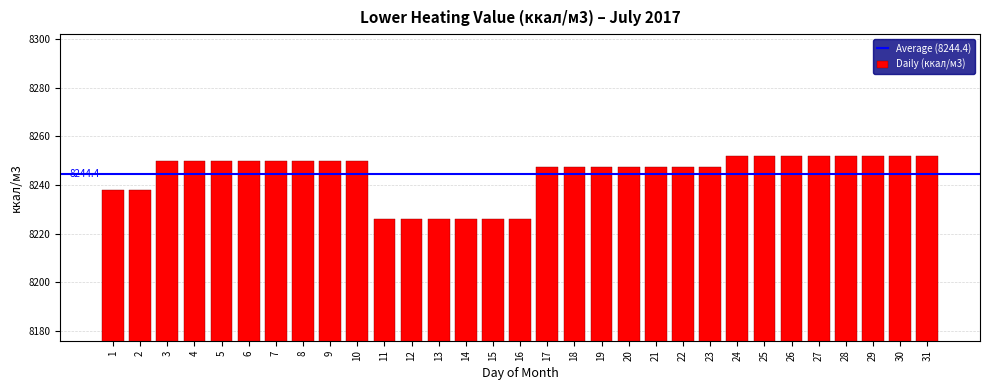

What is the value of the 27th bar from the left?

8252.1